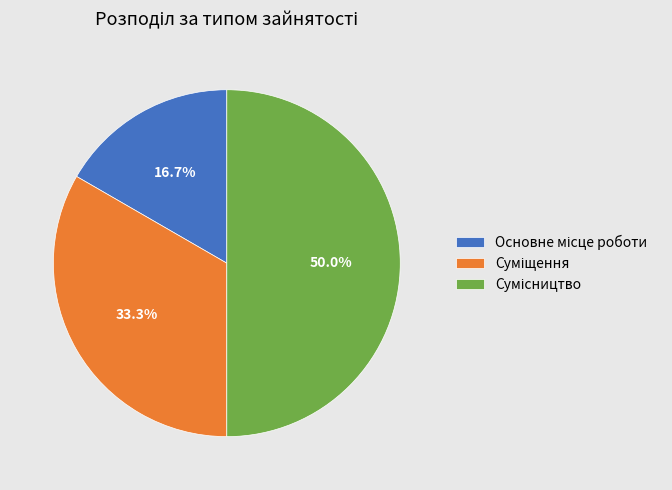

How many segments does this pie chart have?

3